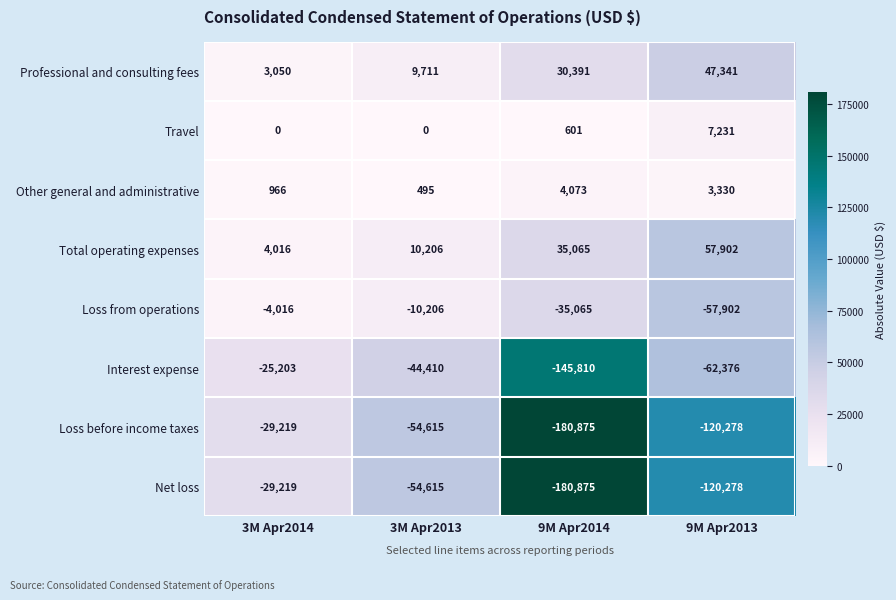

What is the total value across all series at 9M Apr2014?

-472495